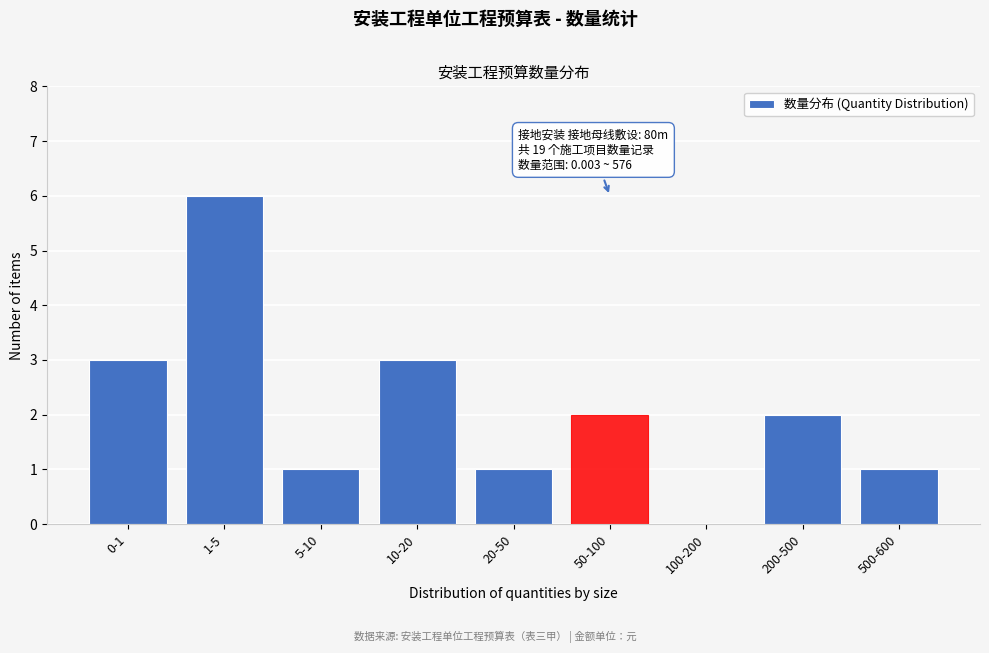

Reading left to right, transcribe all the data shown in this chart.

0-1=3	1-5=6	5-10=1	10-20=3	20-50=1	50-100=2	100-200=0	200-500=2	500-600=1